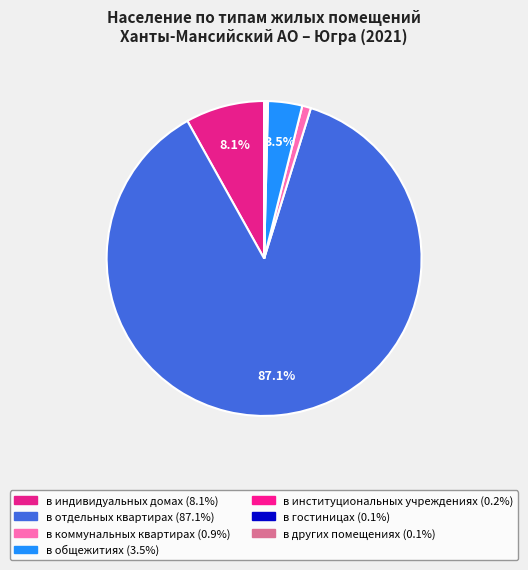

To the nearest percent, what portion does в общежитиях represent?

4%